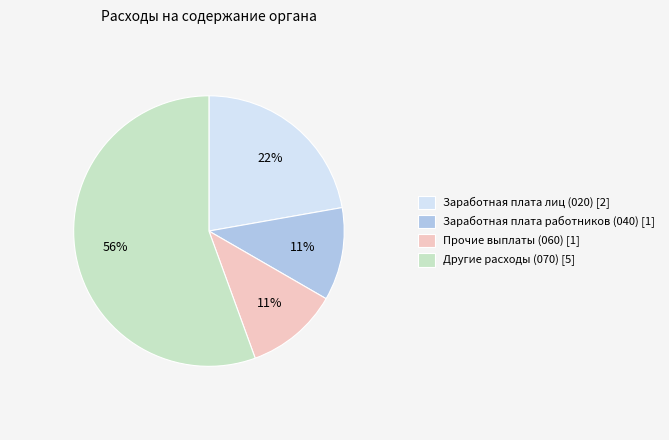

Combined, do Прочие выплаты (060) [1] and Заработная плата лиц (020) [2] account for over 50%?

No